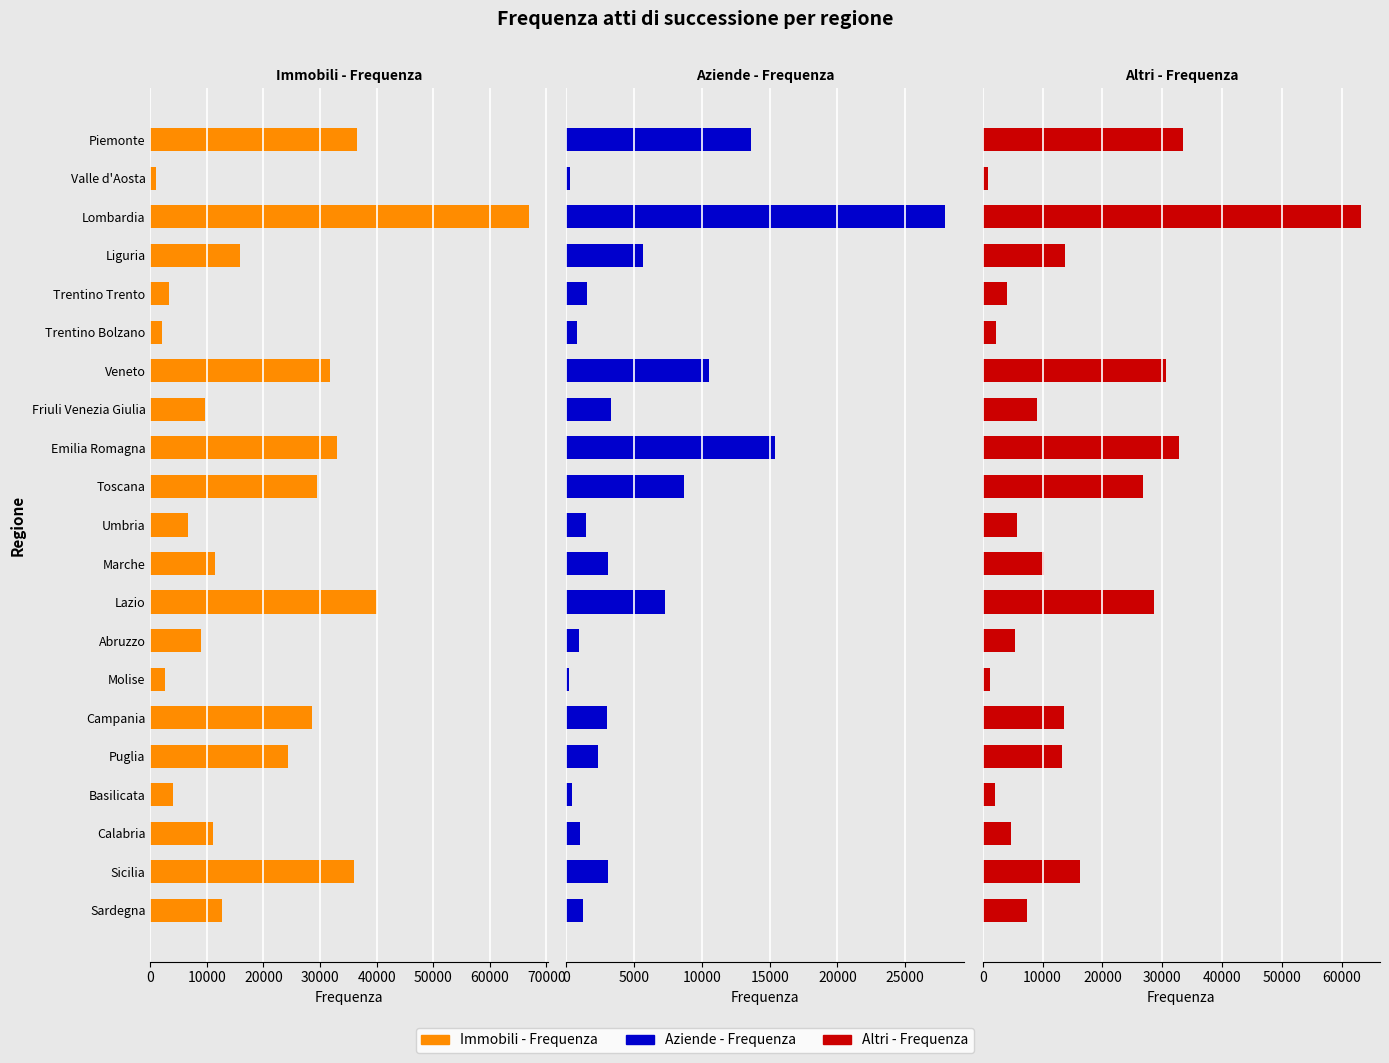

The value of Altri - Frequenza at 16 is 13210. True or false?

True